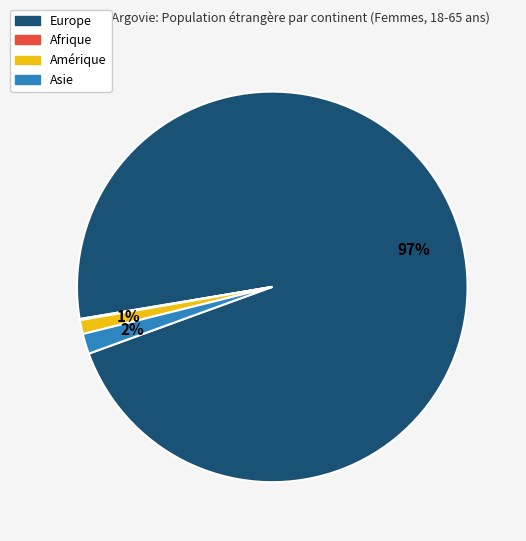

What is the largest slice in the pie chart?

Europe